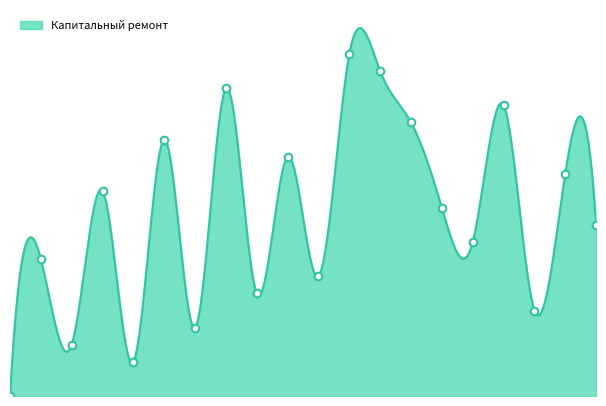

What is the change in value from 1 to 3?

+3